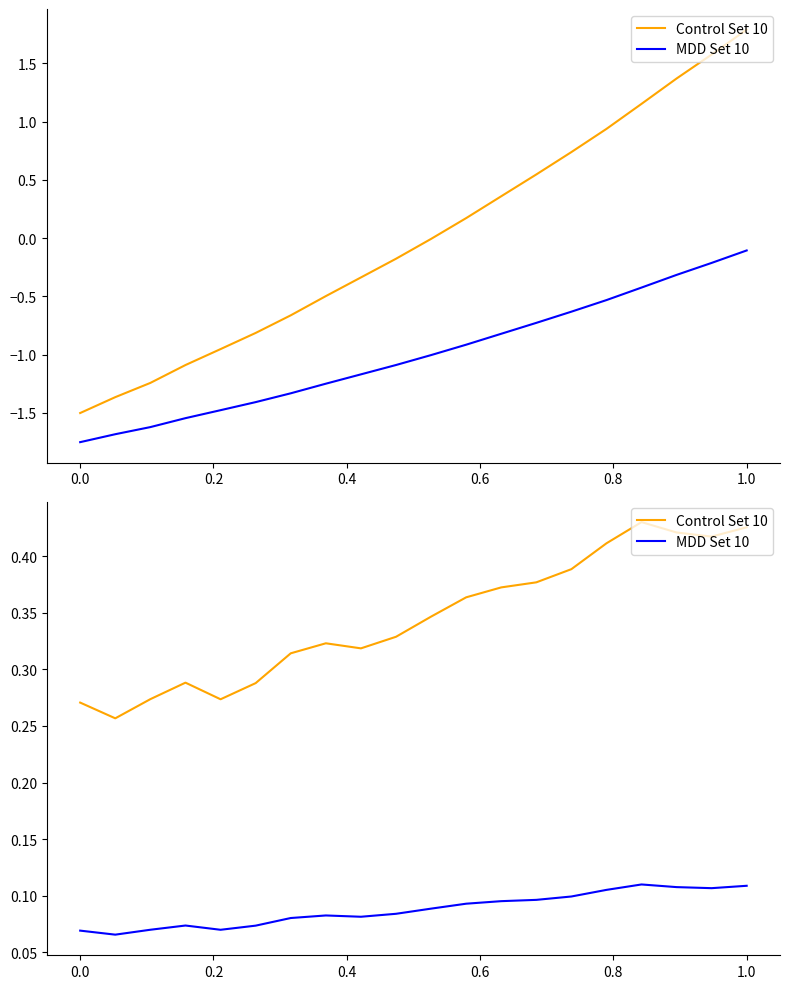

True or false: Control Set 10 has more than 1 points higher than both neighbors.

True